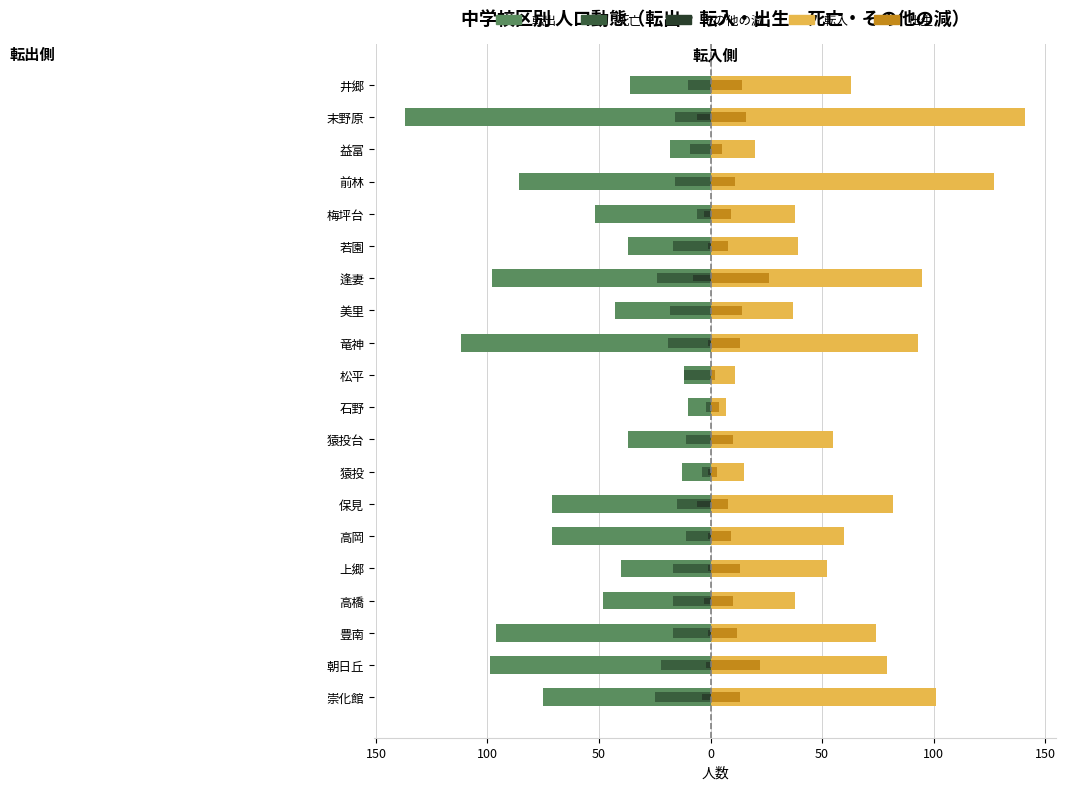

Reading left to right, extract all data points from this chart.

転出: -75	-99	-96	-48	-40	-71	-71	-13	-37	-10	-12	-112	-43	-98	-37	-52	-86	-18	-137	-36
死亡: -25	-22	-17	-17	-17	-11	-15	-4	-11	-2	-12	-19	-18	-24	-17	-6	-16	-9	-16	-10
その他の減: -4	-2	-1	-3	-1	-1	-6	-1	0	0	0	-1	0	-8	-1	-3	0	0	-6	0
転入: 101	79	74	38	52	60	82	15	55	7	11	93	37	95	39	38	127	20	141	63
出生: 13	22	12	10	13	9	8	3	10	4	2	13	14	26	8	9	11	5	16	14